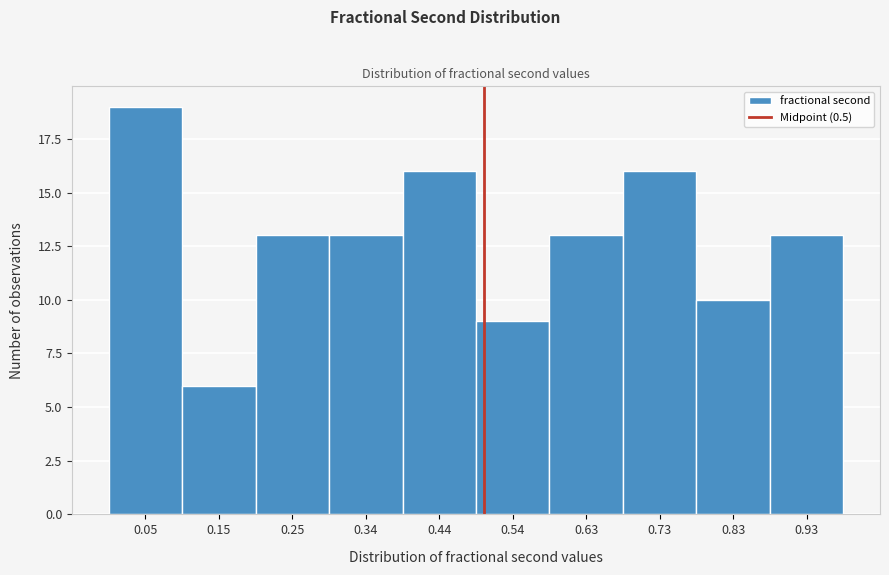

Over which range of the x-axis is the bar tallest?

0.00 to 0.10